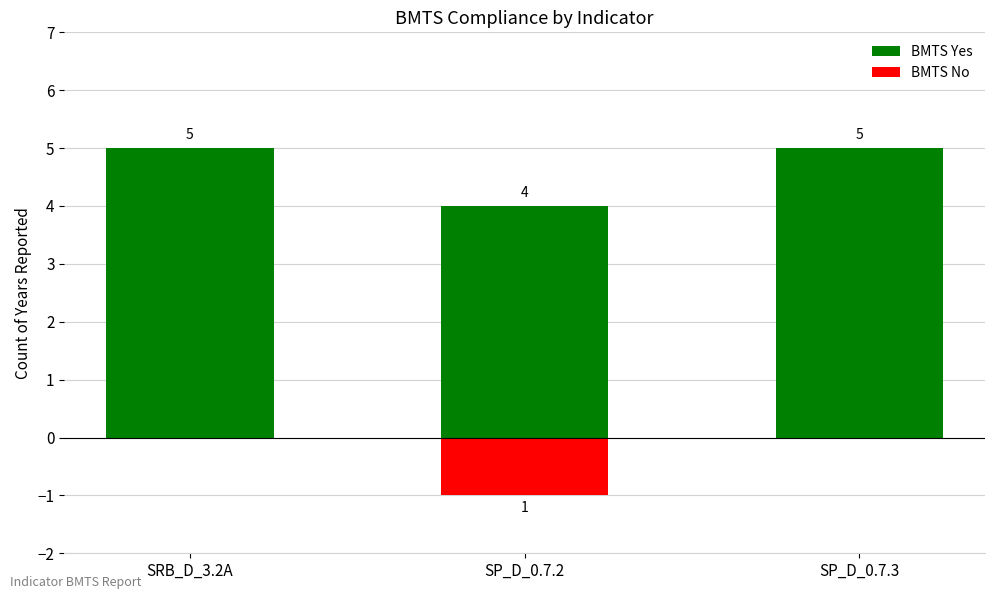

What is the total value across all series at SRB_D_3.2A?

5